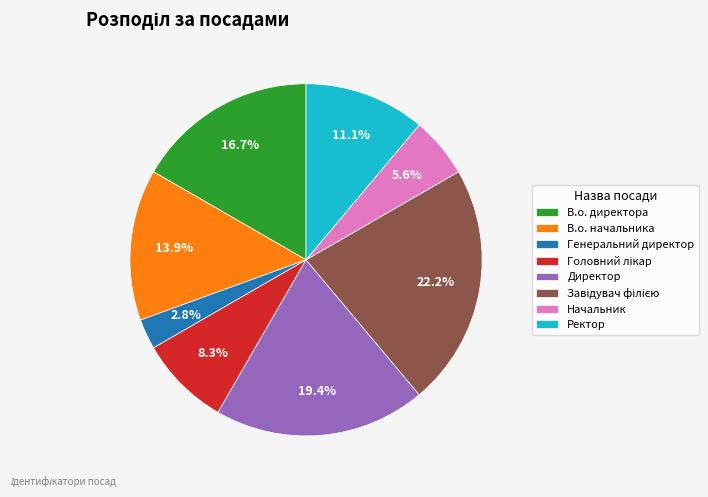

What portion of the pie excludes В.о. начальника?

86.1%